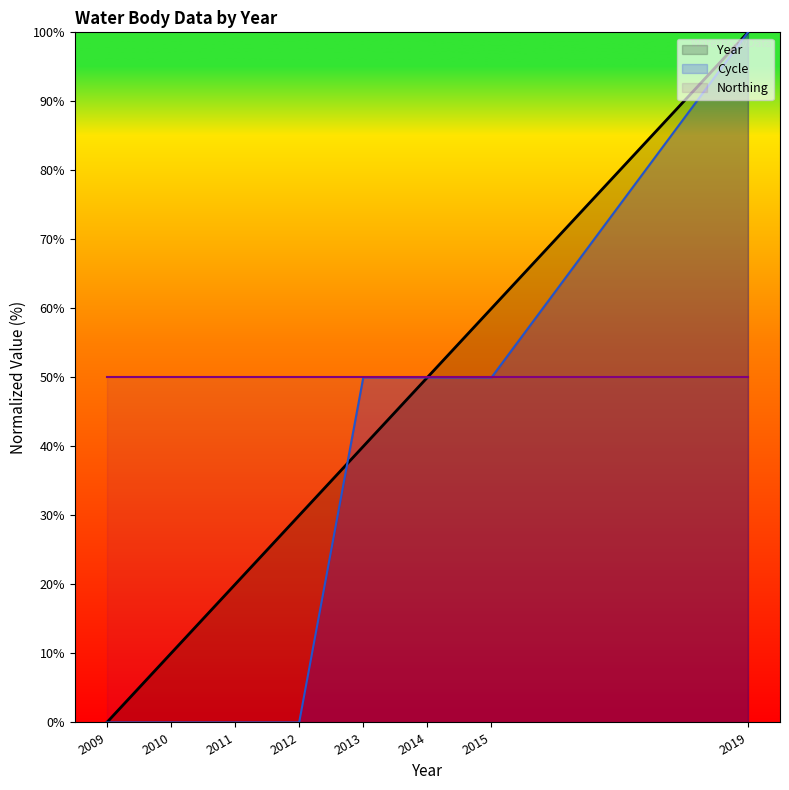

How many lines are shown in the chart?

3